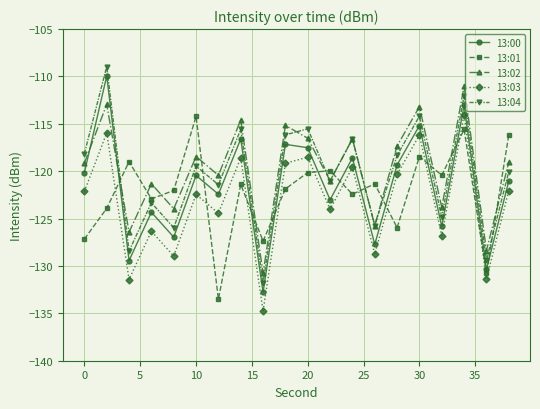

What is the difference between the maximum and minimum values in the 13:00 series?

22.8